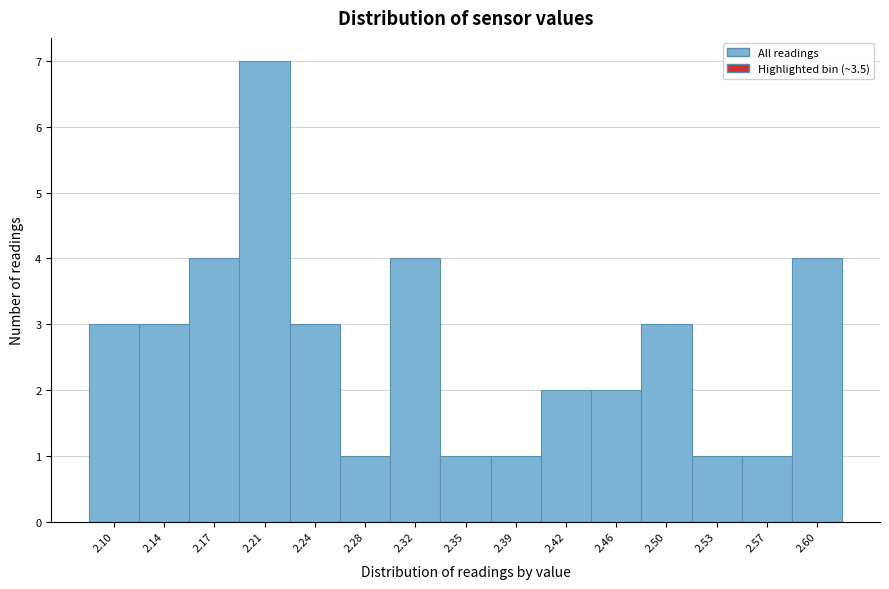

Reading left to right, extract all data points from this chart.

2.10=3	2.14=3	2.17=4	2.21=7	2.24=3	2.28=1	2.32=4	2.35=1	2.39=1	2.42=2	2.46=2	2.50=3	2.53=1	2.57=1	2.60=4